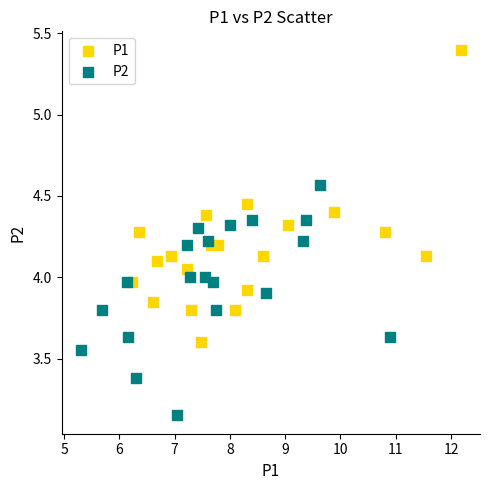

What are all the series names shown in the legend?

P1, P2